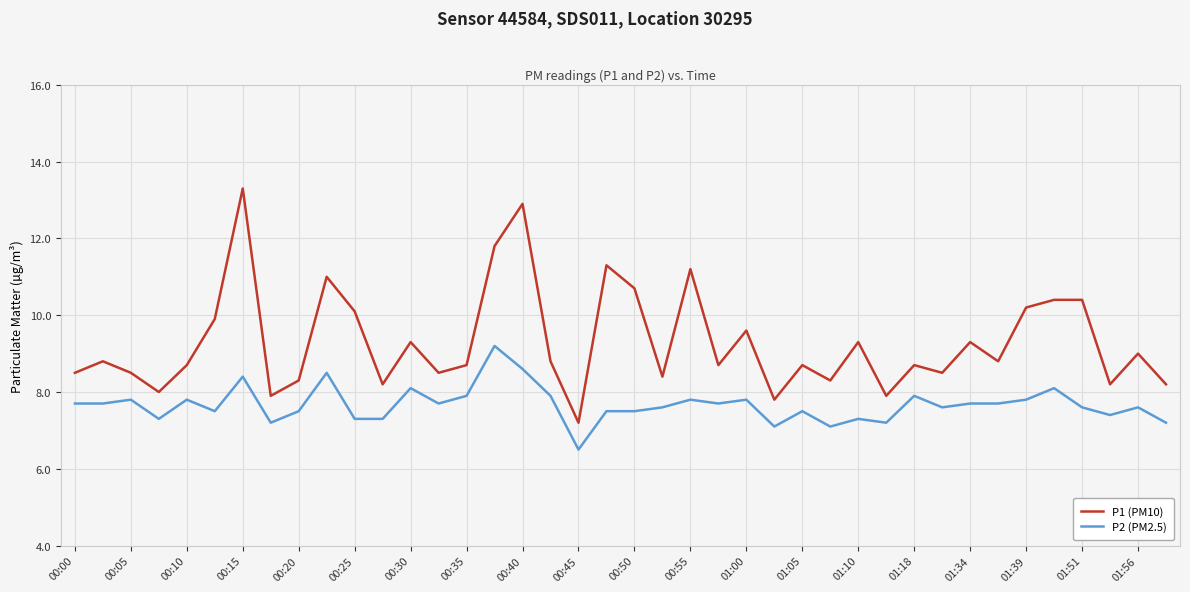

True or false: P2 (PM2.5) and P1 (PM10) cross at least once.

False